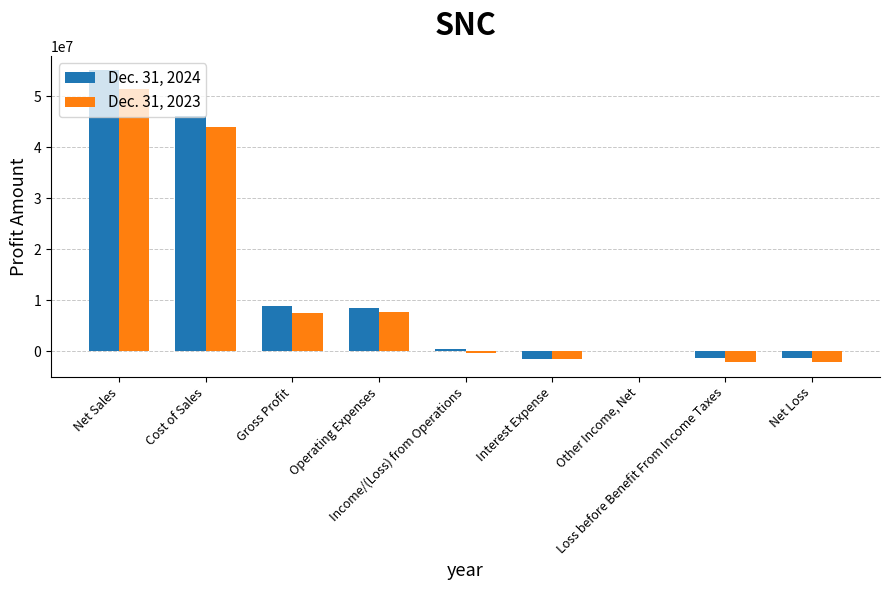

Which series has the largest total across all categories?

Dec. 31, 2024